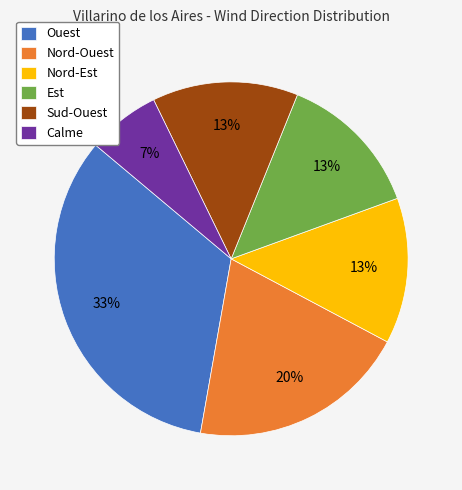

How many slices are in this pie chart?

6